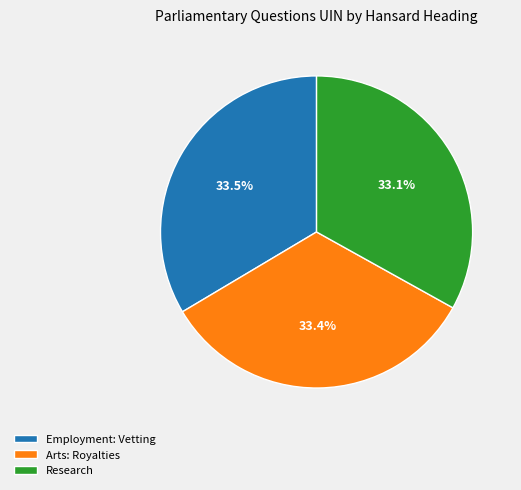

Approximately how many times larger is the value at Arts: Royalties compared to Research?

1.0